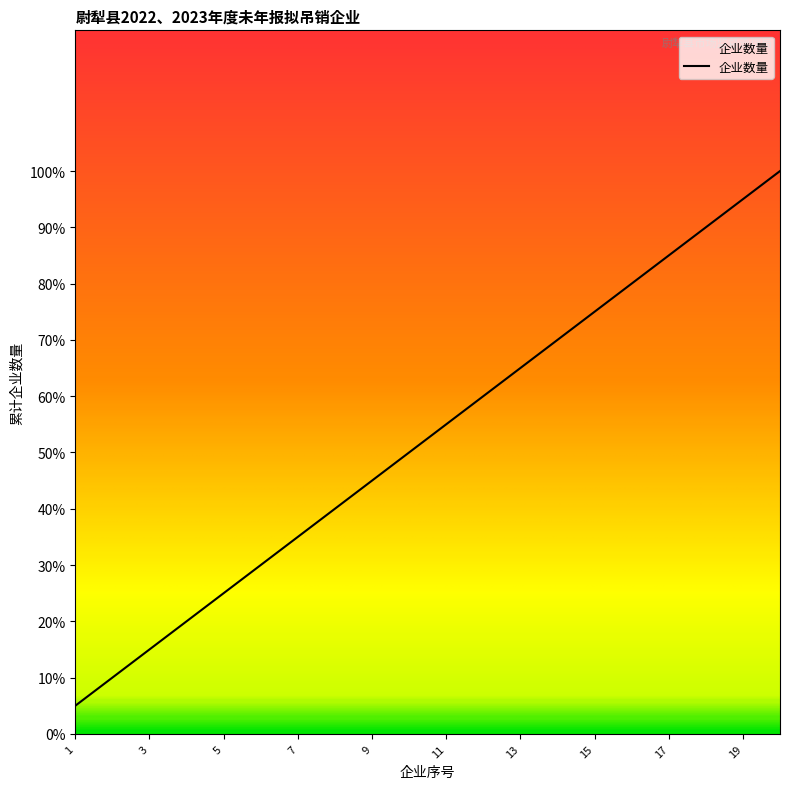

Does the chart display data point markers on the line(s)?

No